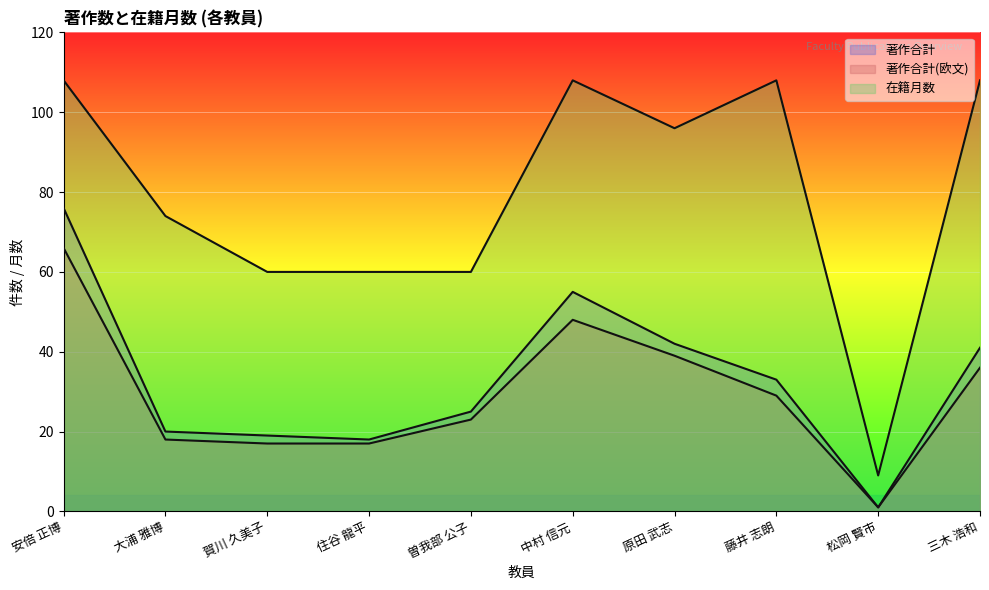

What position from the left is 三木 浩和?

10